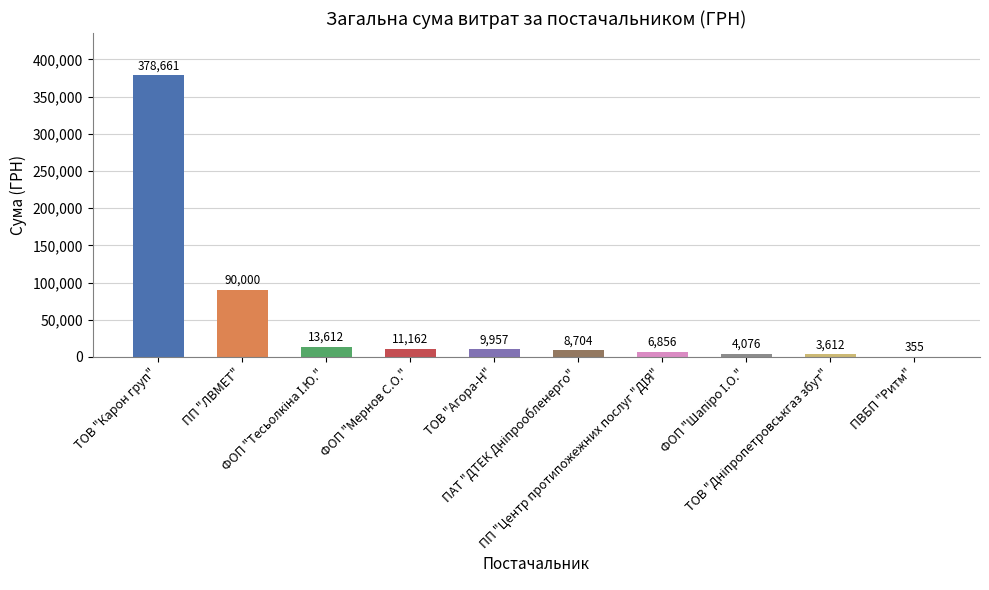

What is the maximum value shown in the chart?

378661.5